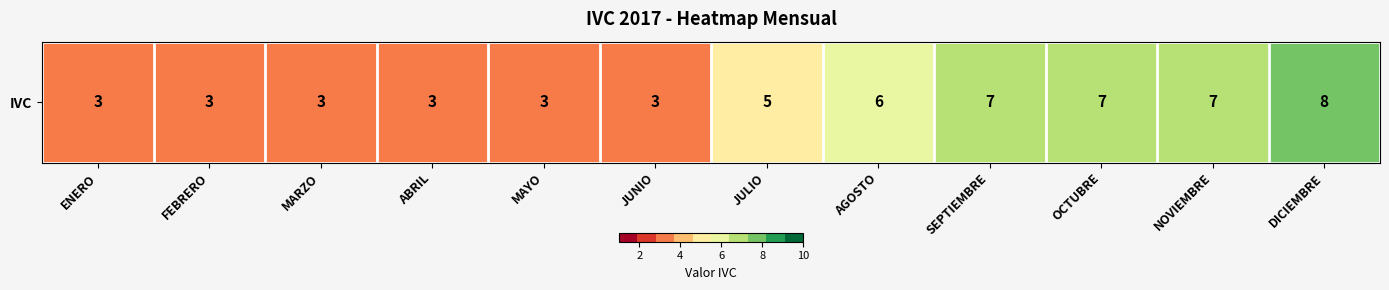

At which label does the data first exceed 5?

AGOSTO